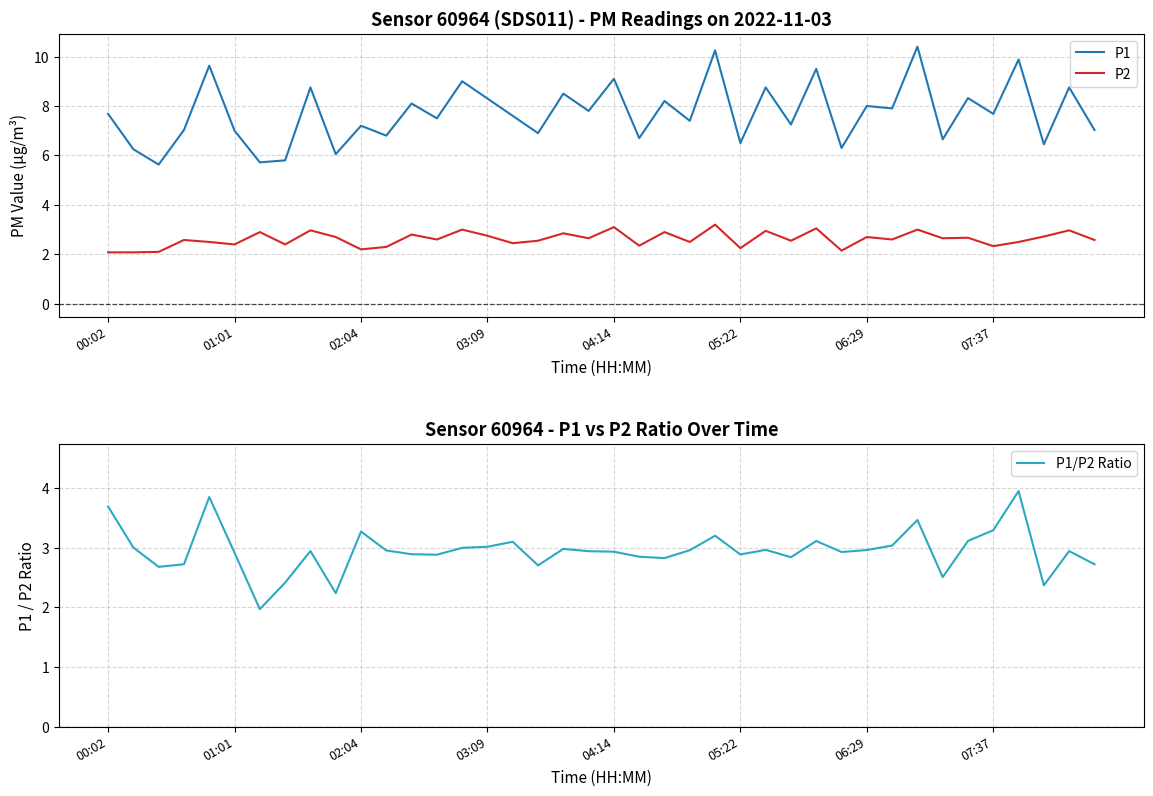

Is it true that P1 equals 12.1 at 07:37?

False